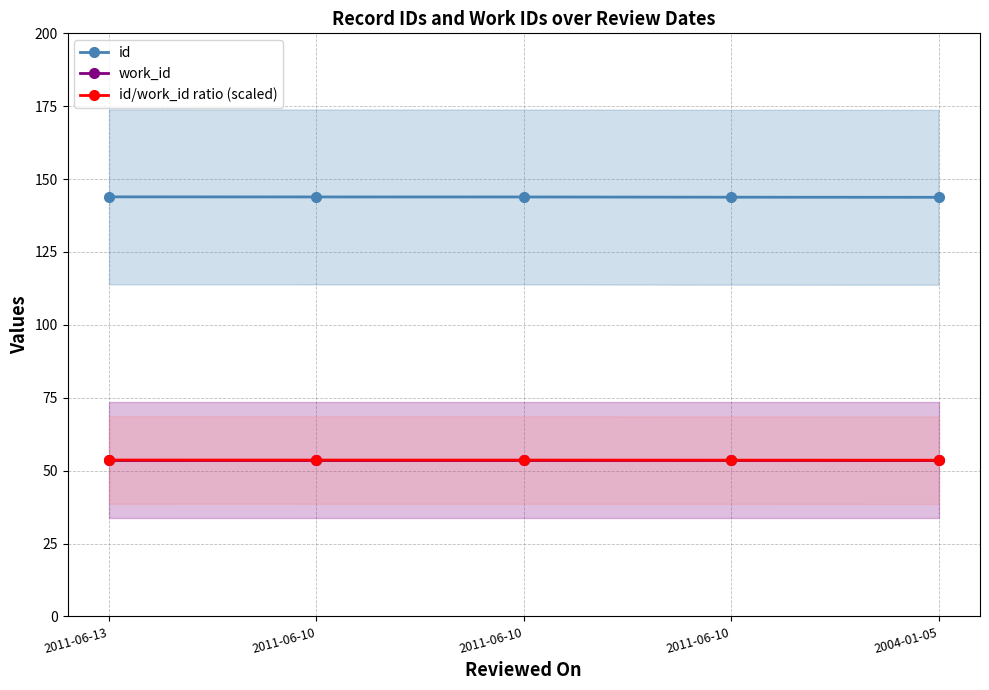

Which series has the largest range (max minus min)?

id